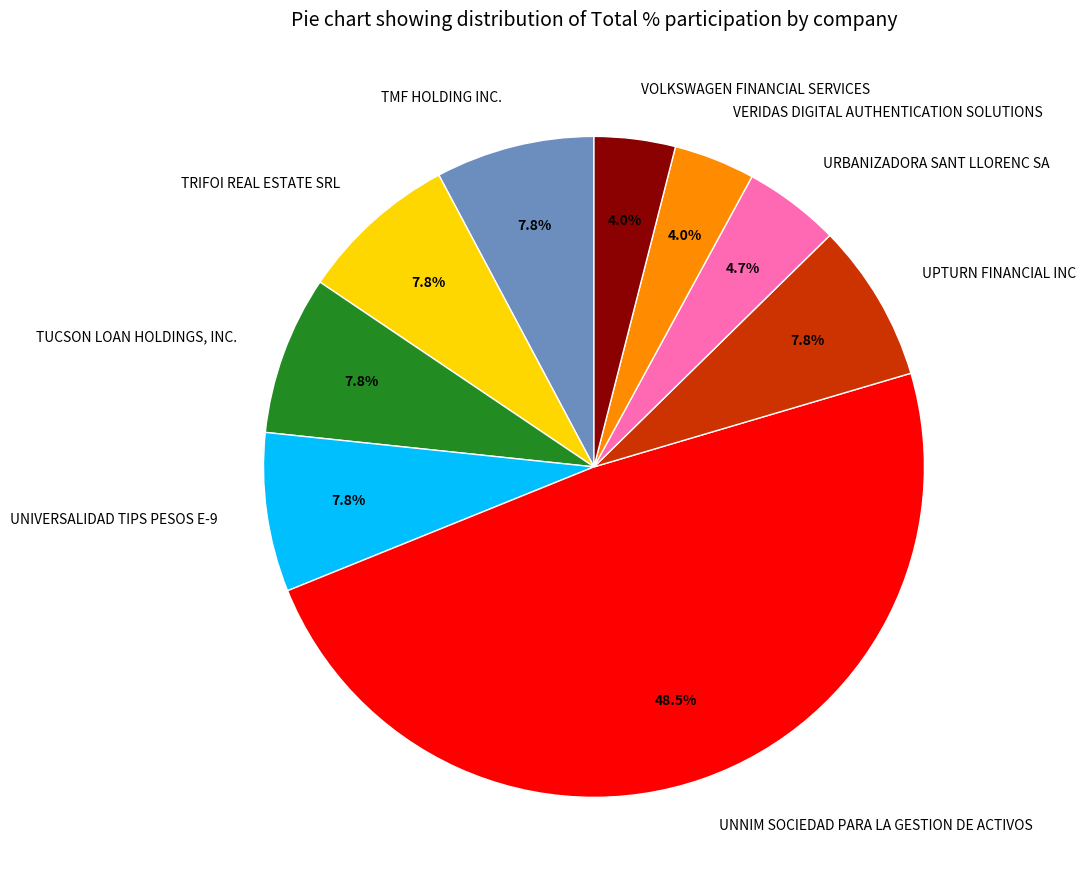

Combined, do UNNIM SOCIEDAD PARA LA GESTION DE ACTIVOS and UNIVERSALIDAD TIPS PESOS E-9 account for over 50%?

Yes